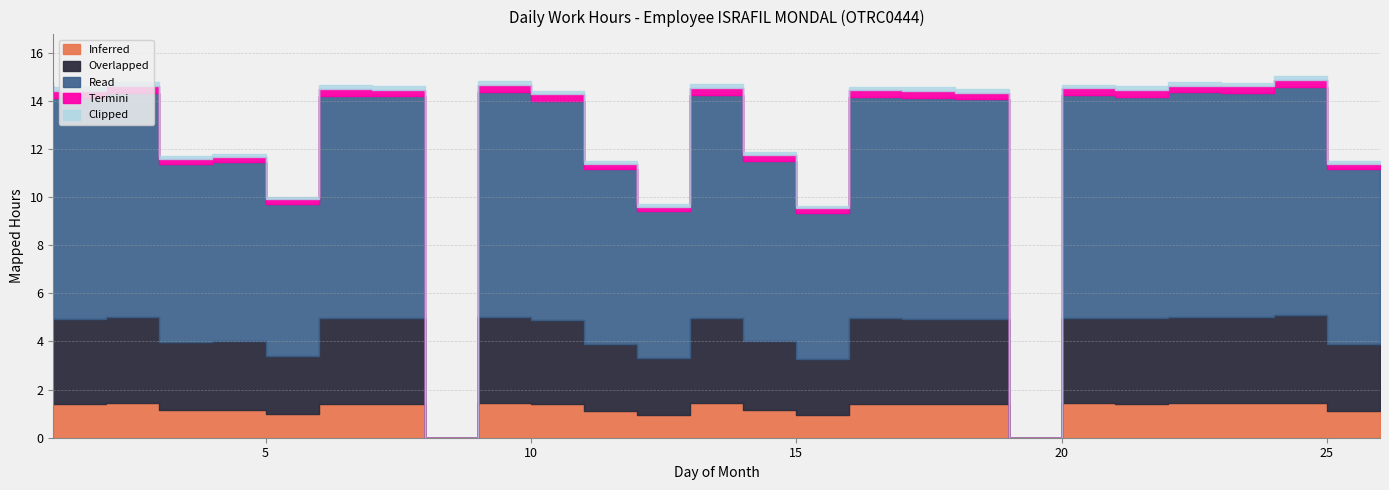

Which category has the highest value across all series?

25